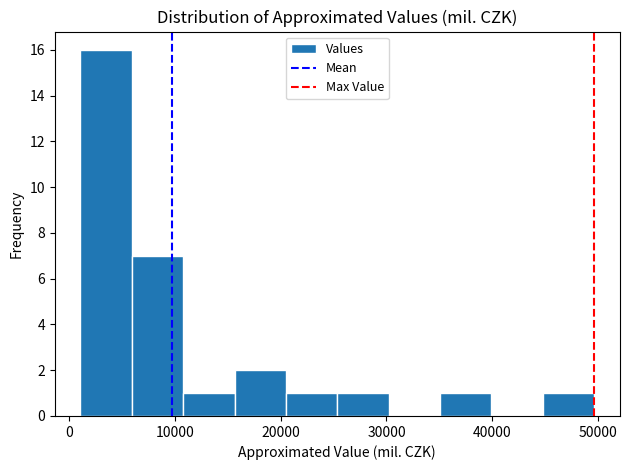

Which range on the x-axis has the tallest bar?

1000 to 6000